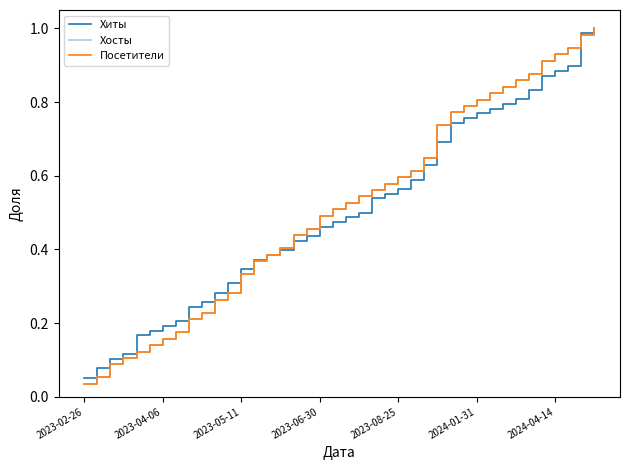

Does the chart display data point markers on the line(s)?

No